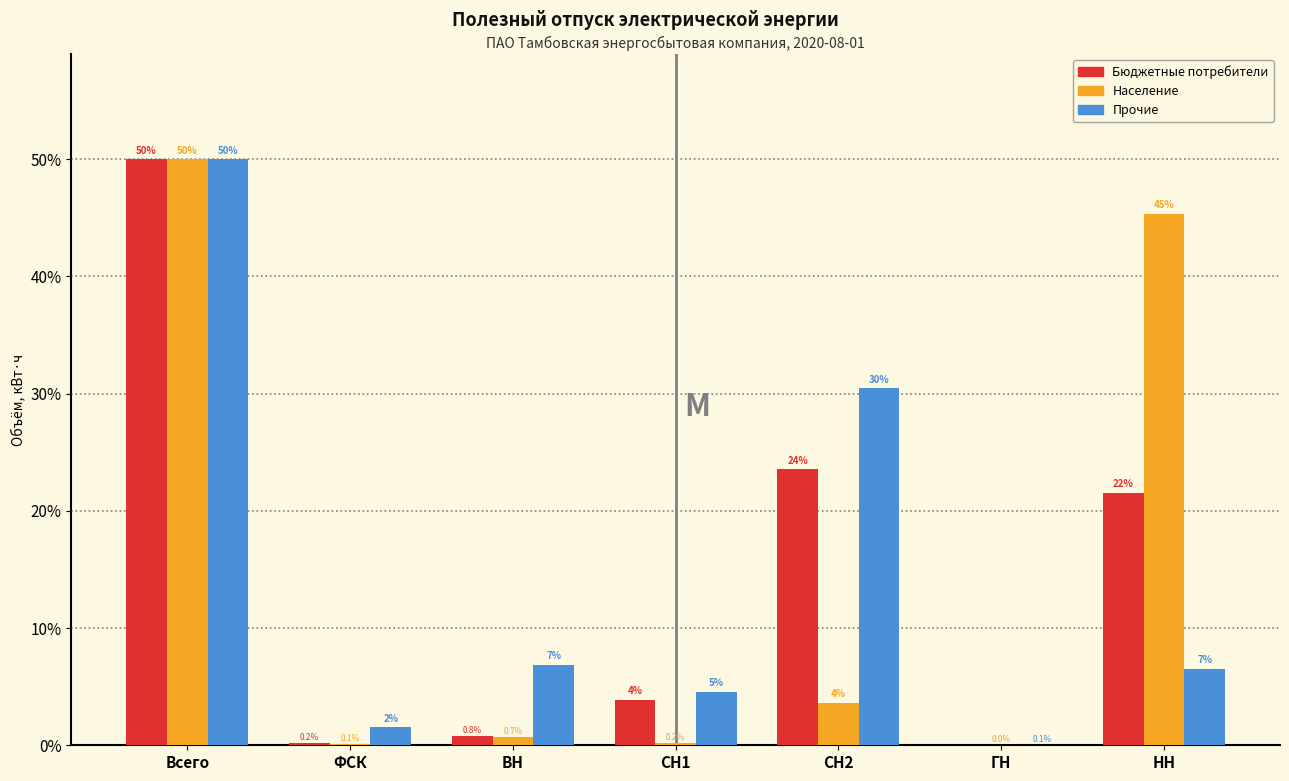

At which category is the sum across all series the highest?

Всего